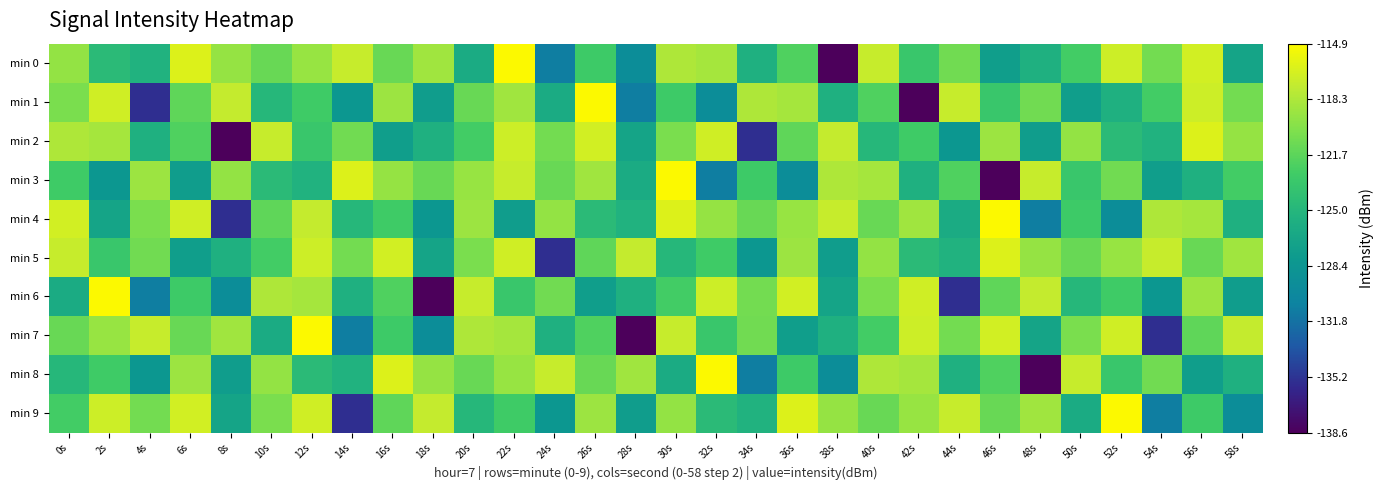

Count the number of categories in the chart.

30